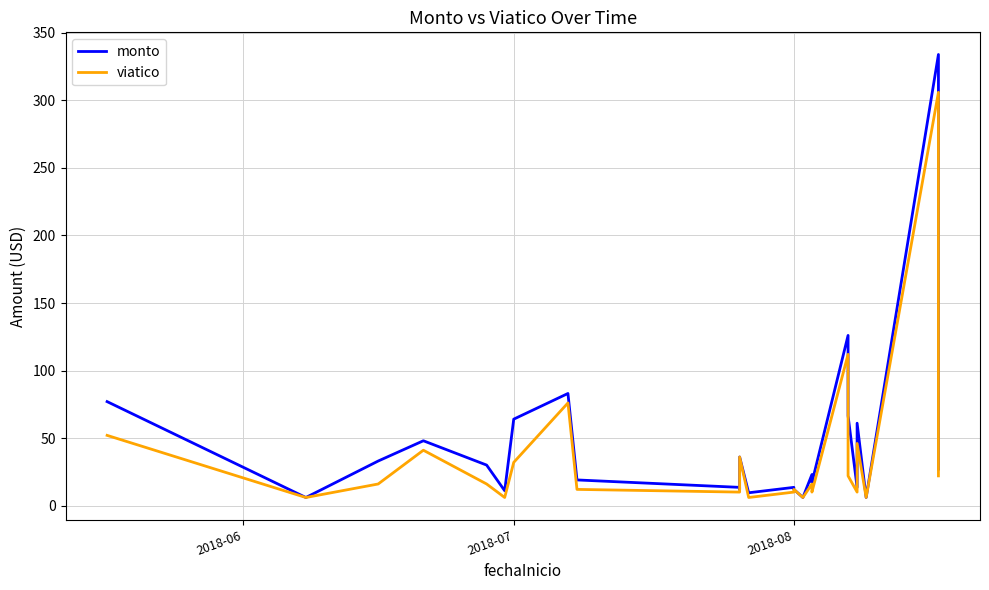

Rank the series by their average value, from lowest to highest.

viatico, monto